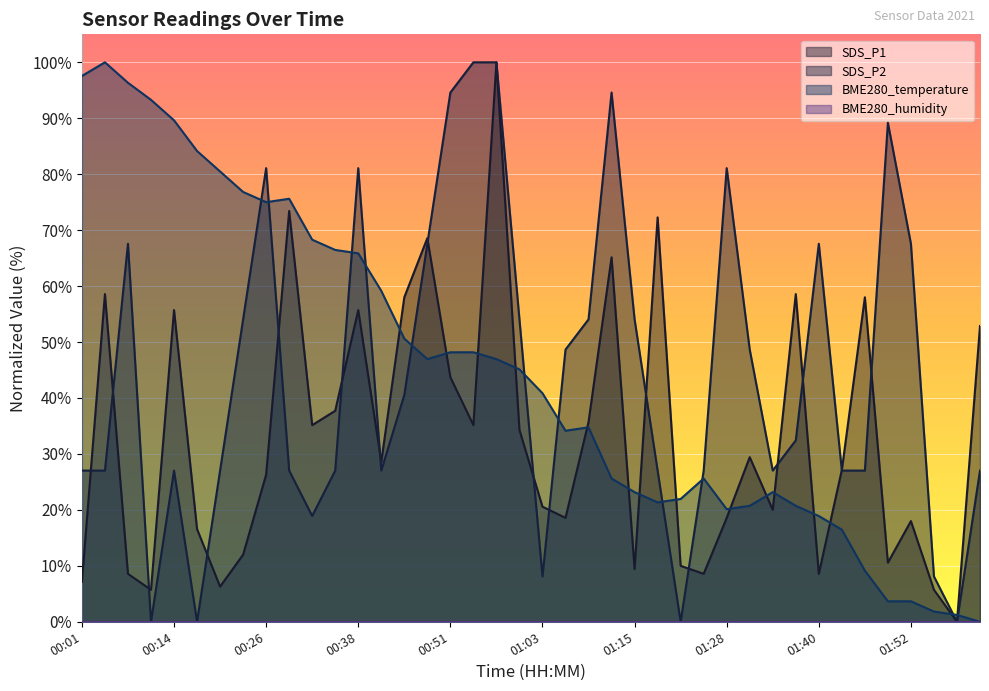

Which label corresponds to the largest value in the chart?

00:57